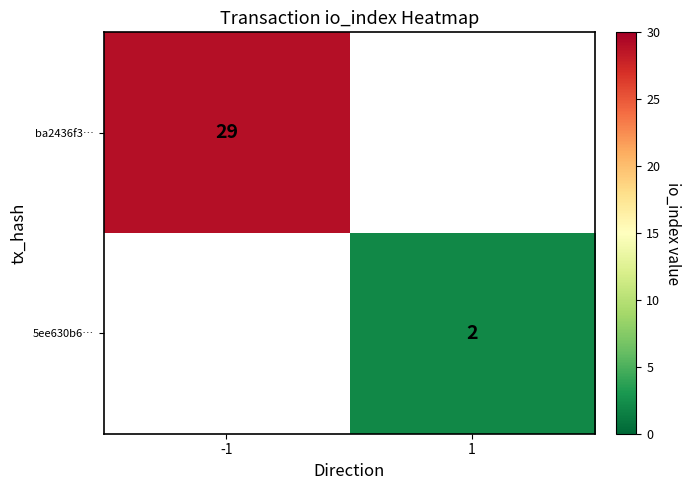

Is the value of ba2436f3… at -1 greater than the value of 5ee630b6… at 1?

Yes